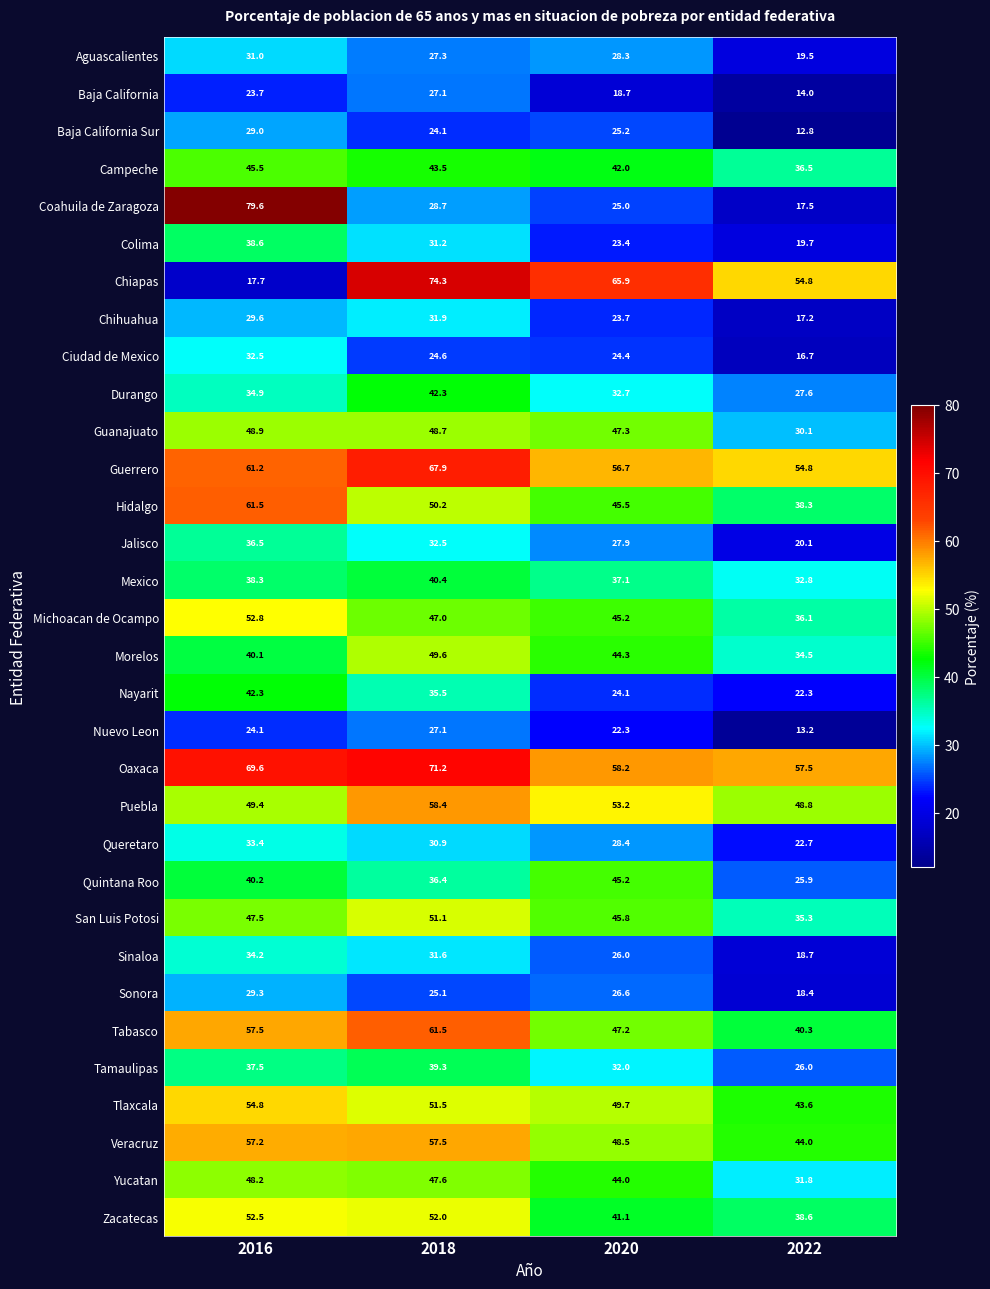

At 2016, list the series in order from largest to smallest.

Coahuila de Zaragoza, Oaxaca, Hidalgo, Guerrero, Tabasco, Veracruz, Tlaxcala, Michoacan de Ocampo, Zacatecas, Puebla, Guanajuato, Yucatan, San Luis Potosi, Campeche, Nayarit, Quintana Roo, Morelos, Colima, Mexico, Tamaulipas, Jalisco, Durango, Sinaloa, Queretaro, Ciudad de Mexico, Aguascalientes, Chihuahua, Sonora, Baja California Sur, Nuevo Leon, Baja California, Chiapas